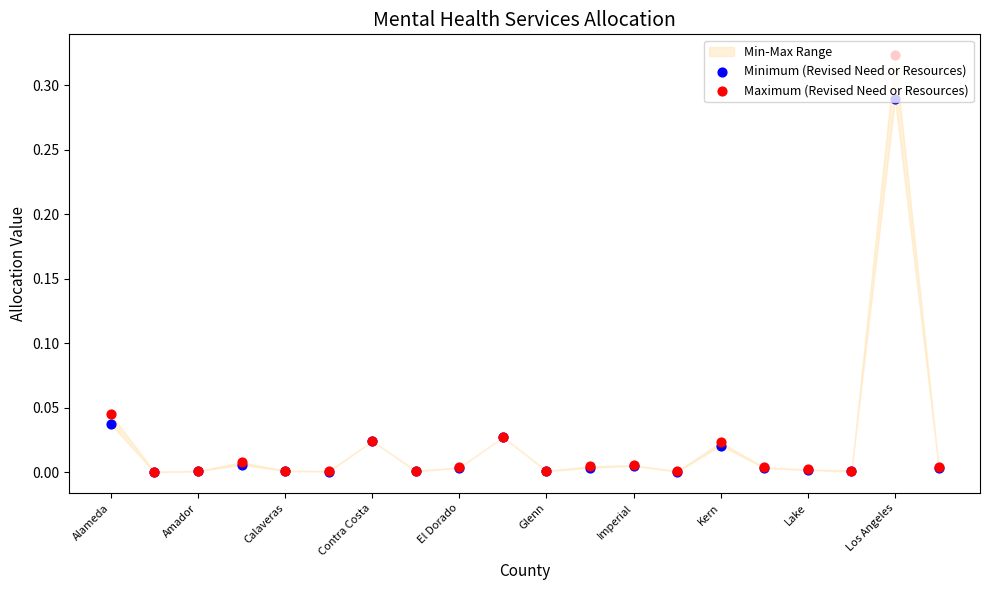

Which series has the widest spread of Y values?

Maximum (Revised Need or Resources)